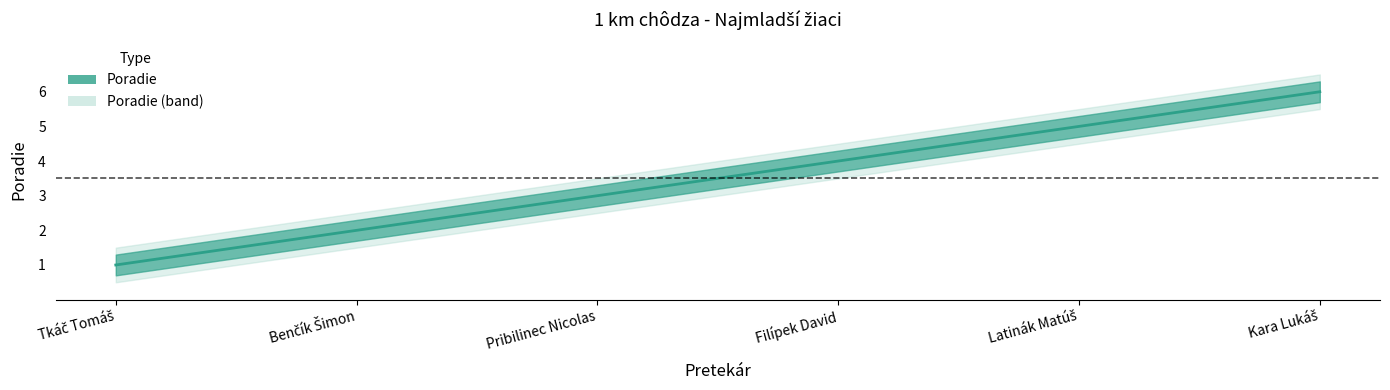

Which category has the lowest value across all series?

Tkáč Tomáš